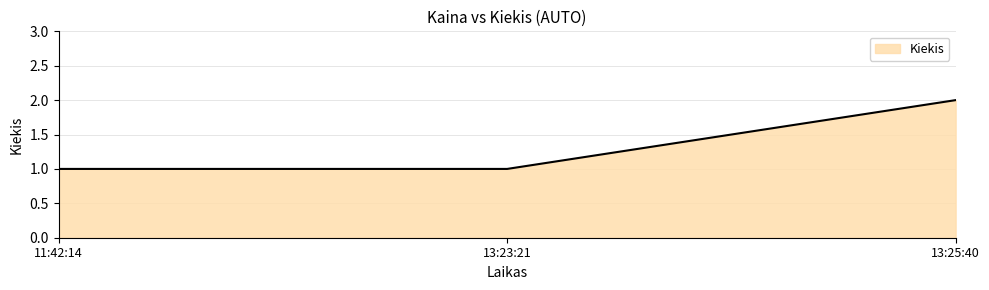

What is the greatest value displayed?

2